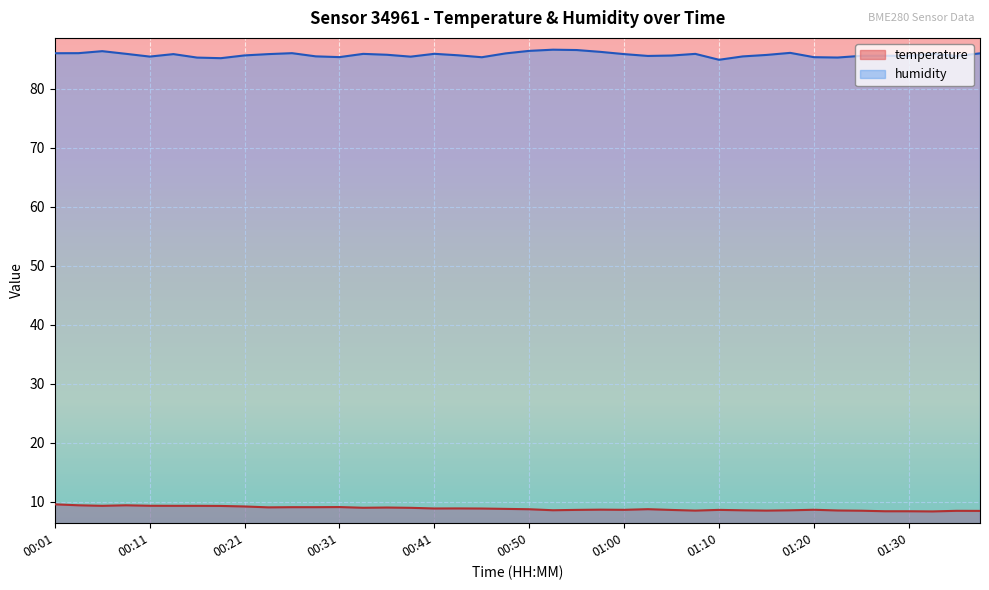

The temperature series shows 9.1 at 00:23. True or false?

True